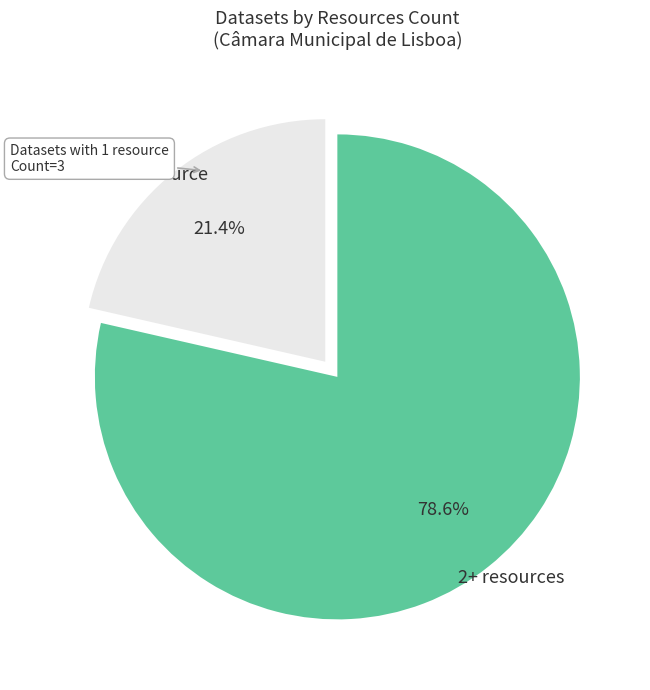

Is 1 resource the majority of the pie?

No